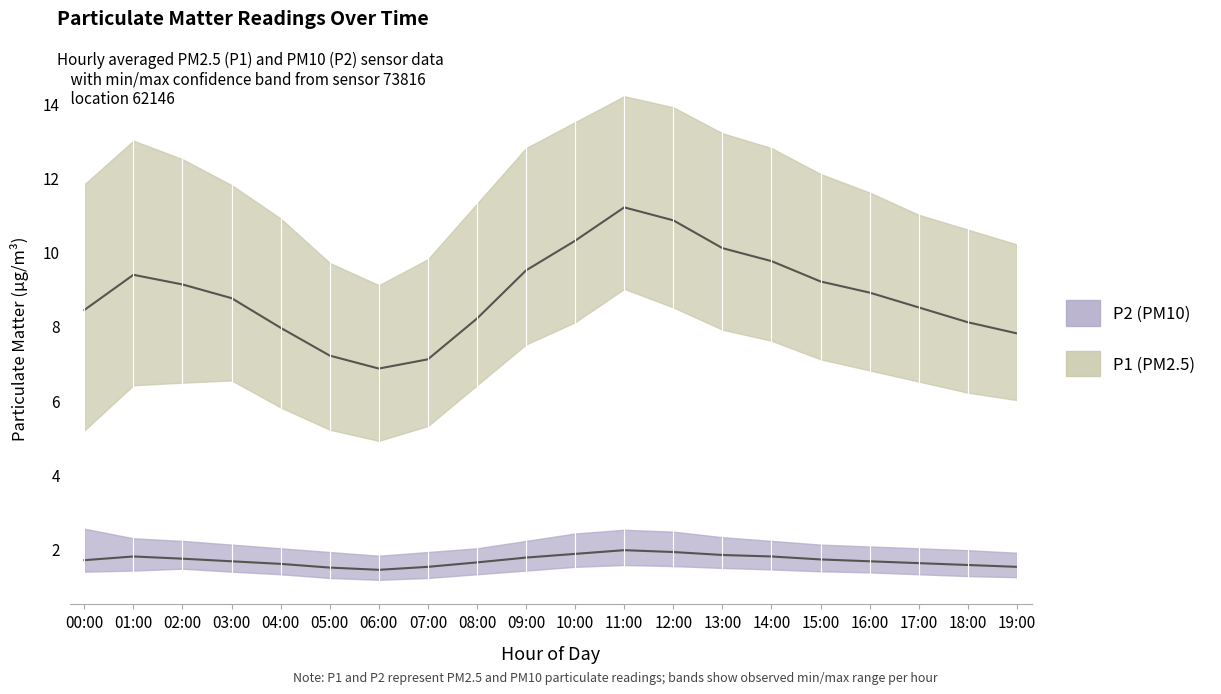

What is the difference between the highest and lowest values at 06:00?

7.9